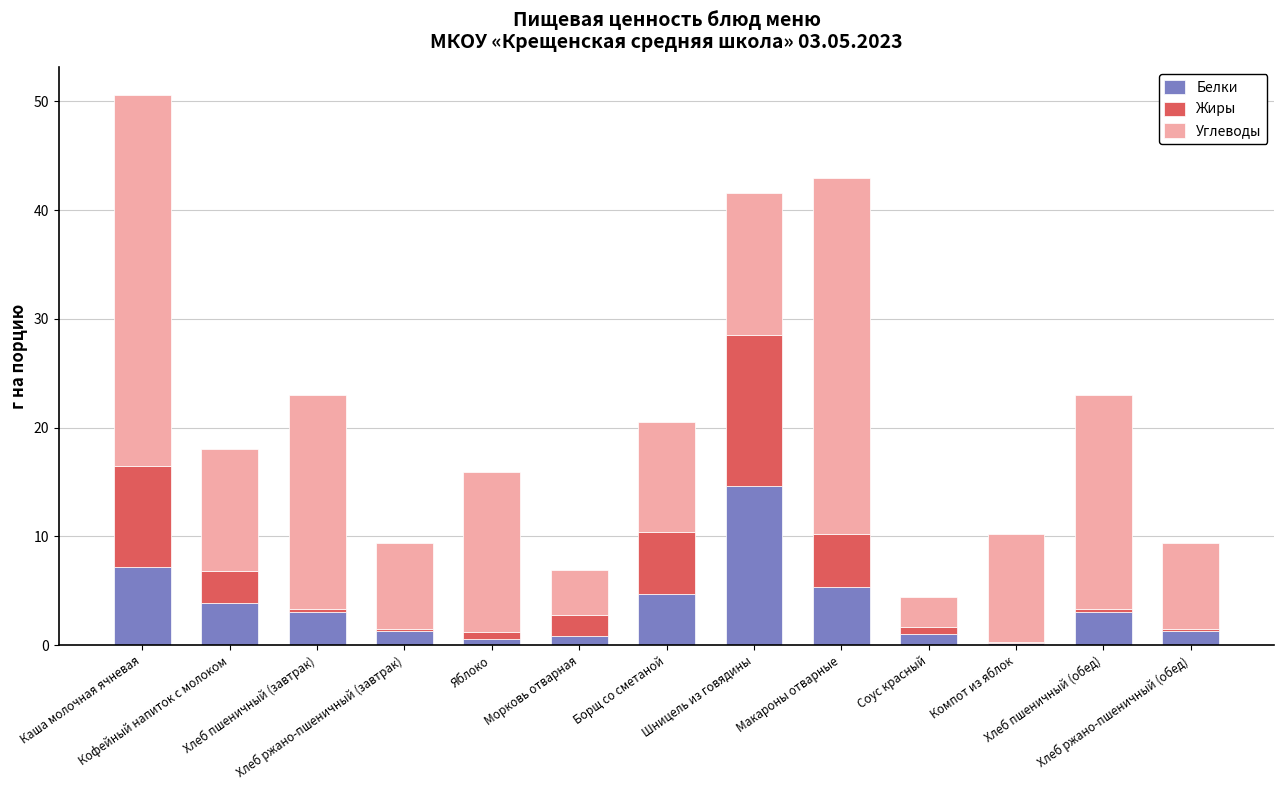

What is the sum of all Белки values?

46.9